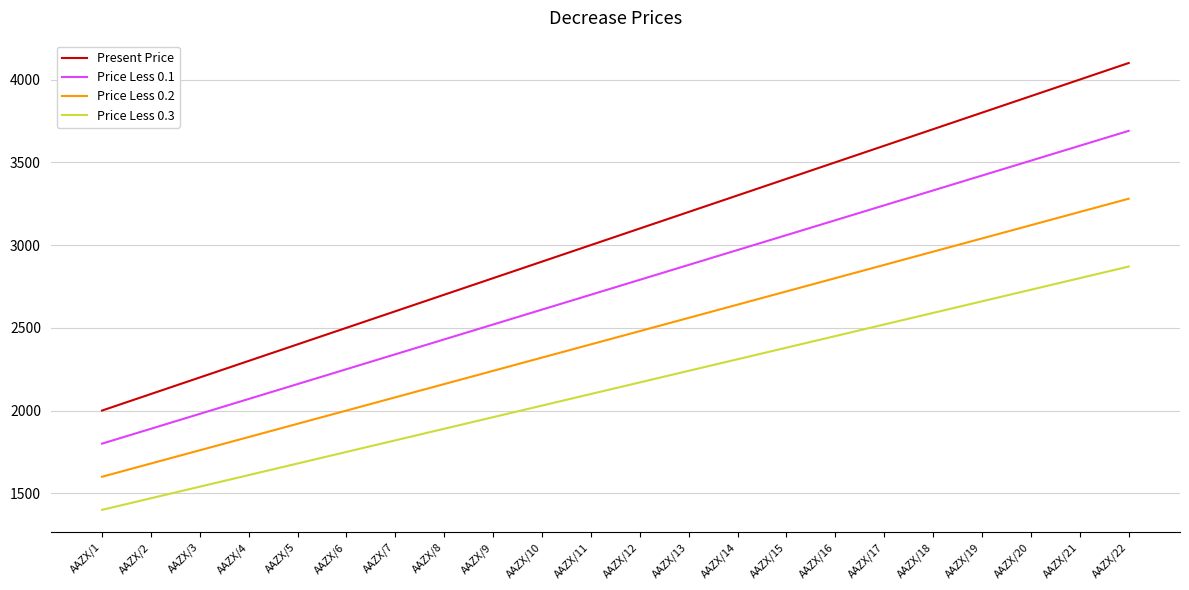

At how many categories does at least one series exceed 3127?

10